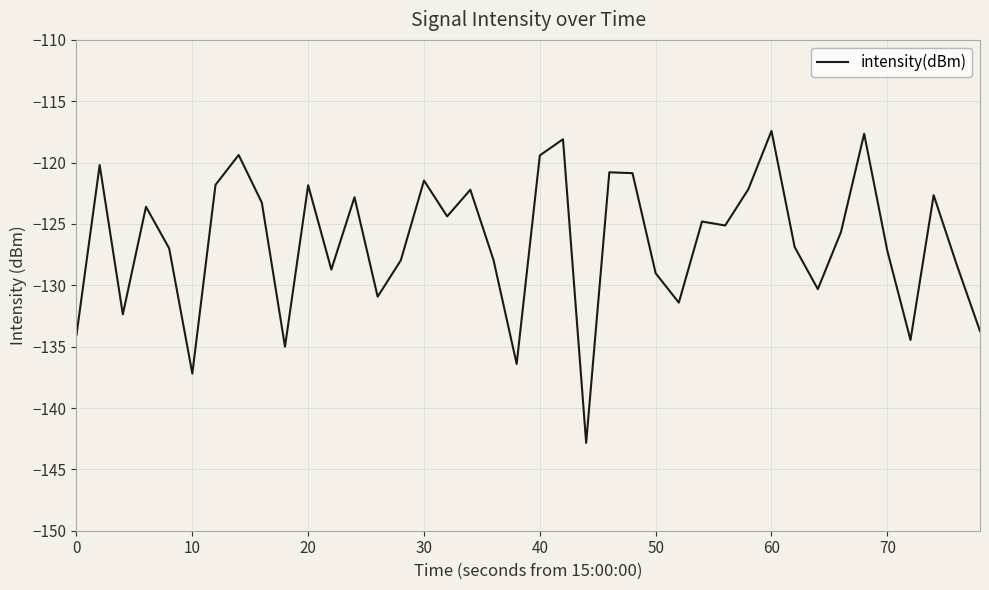

What is the smallest value displayed?

-142.8